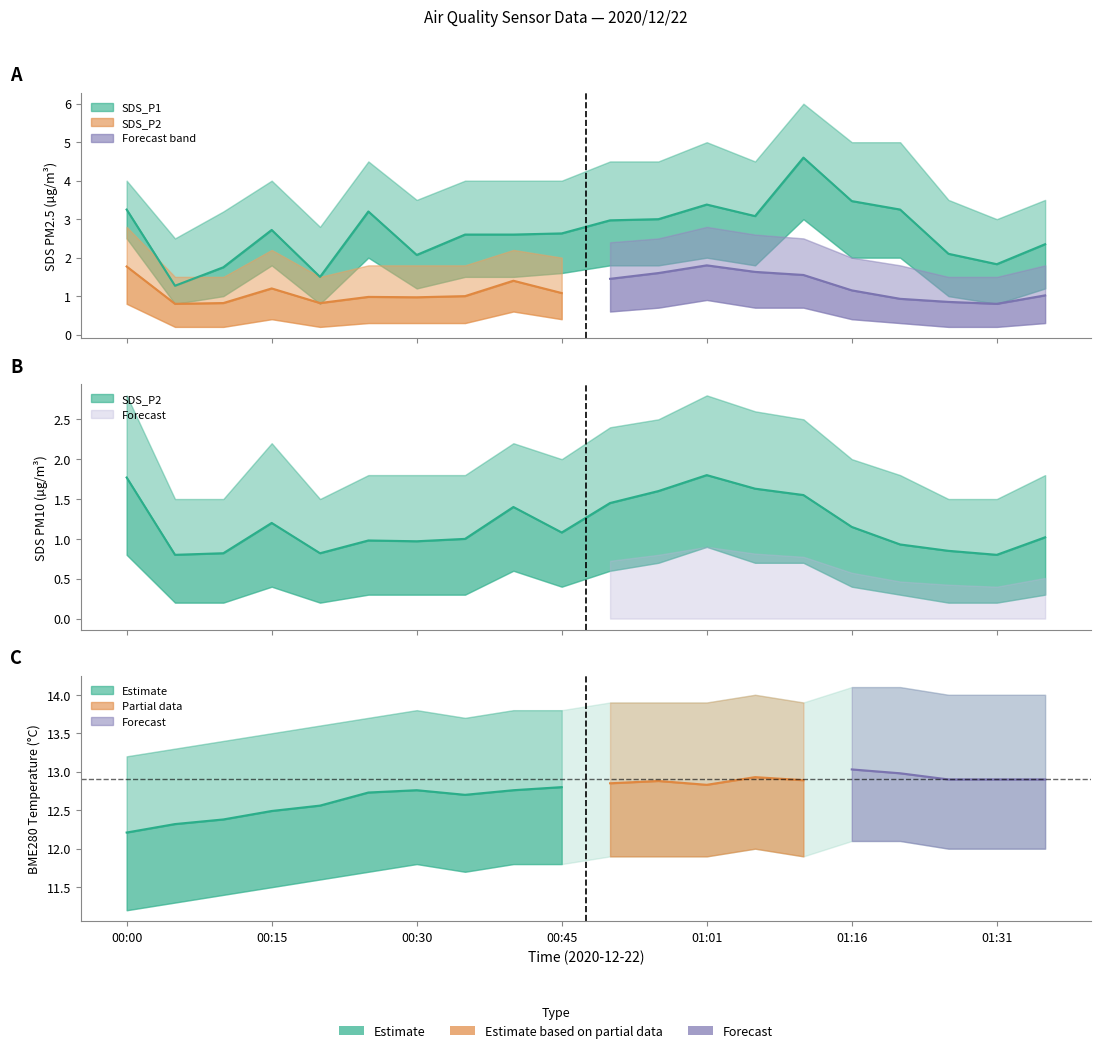

List the series in order of their overall mean, lowest first.

SDS_P2, SDS_P1